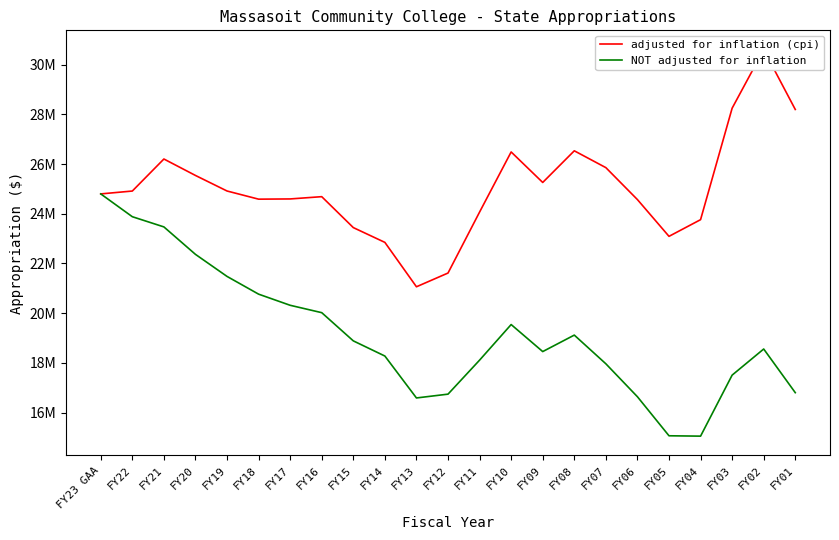

Is it true that NOT adjusted for inflation equals 20020607 at FY16?

True